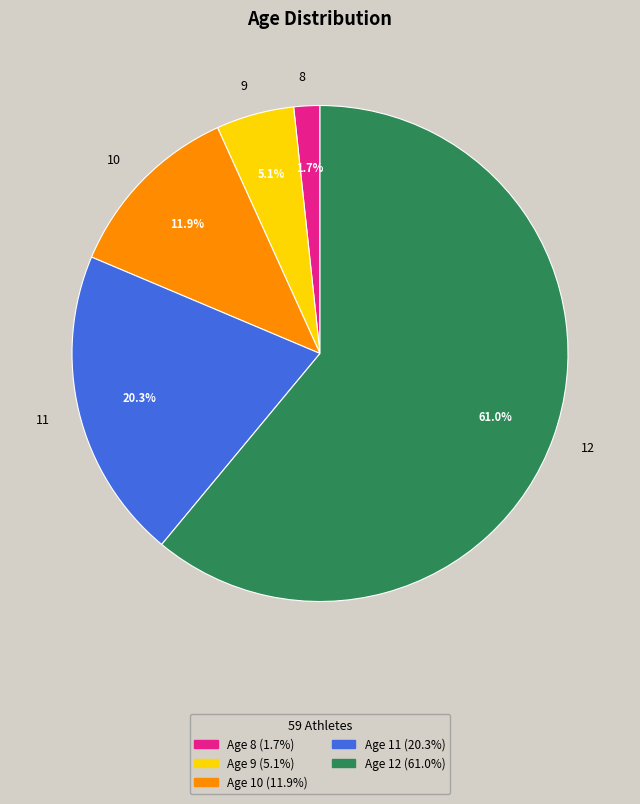

What is the largest slice in the pie chart?

12